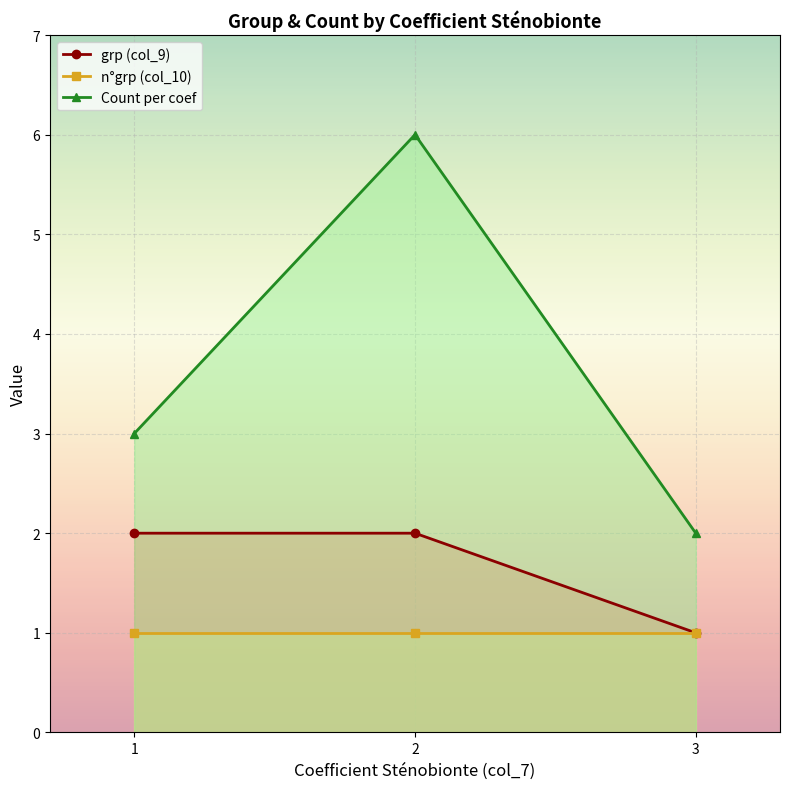

Count the number of categories in the chart.

3